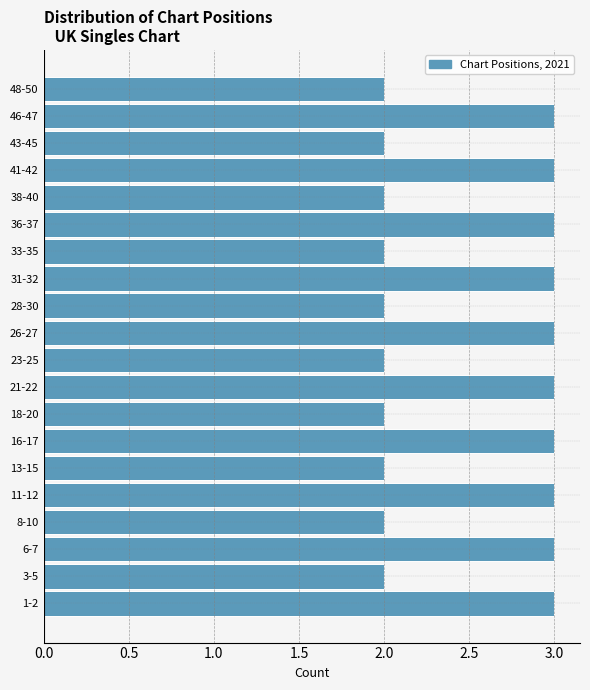

Reading bottom to top, list all the values displayed in this chart.

1-2=3	3-5=2	6-7=3	8-10=2	11-12=3	13-15=2	16-17=3	18-20=2	21-22=3	23-25=2	26-27=3	28-30=2	31-32=3	33-35=2	36-37=3	38-40=2	41-42=3	43-45=2	46-47=3	48-50=2